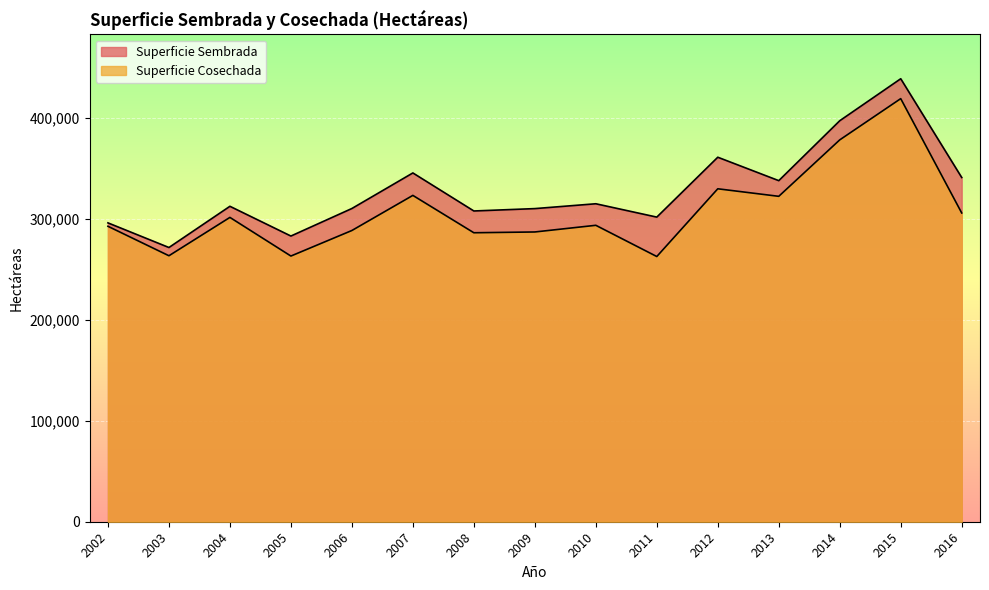

True or false: Superficie Cosechada has more than 0 interior local peaks.

True